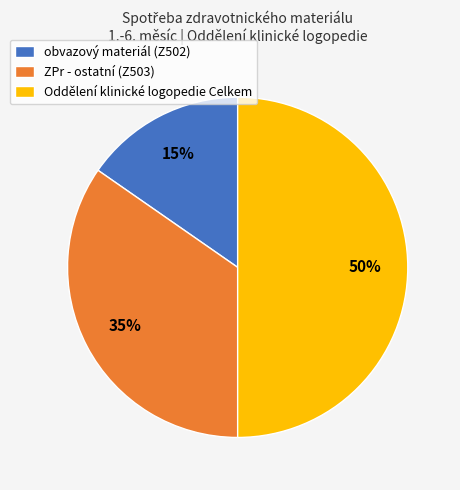

Between Oddělení klinické logopedie Celkem and ZPr - ostatní (Z503), which is larger?

Oddělení klinické logopedie Celkem